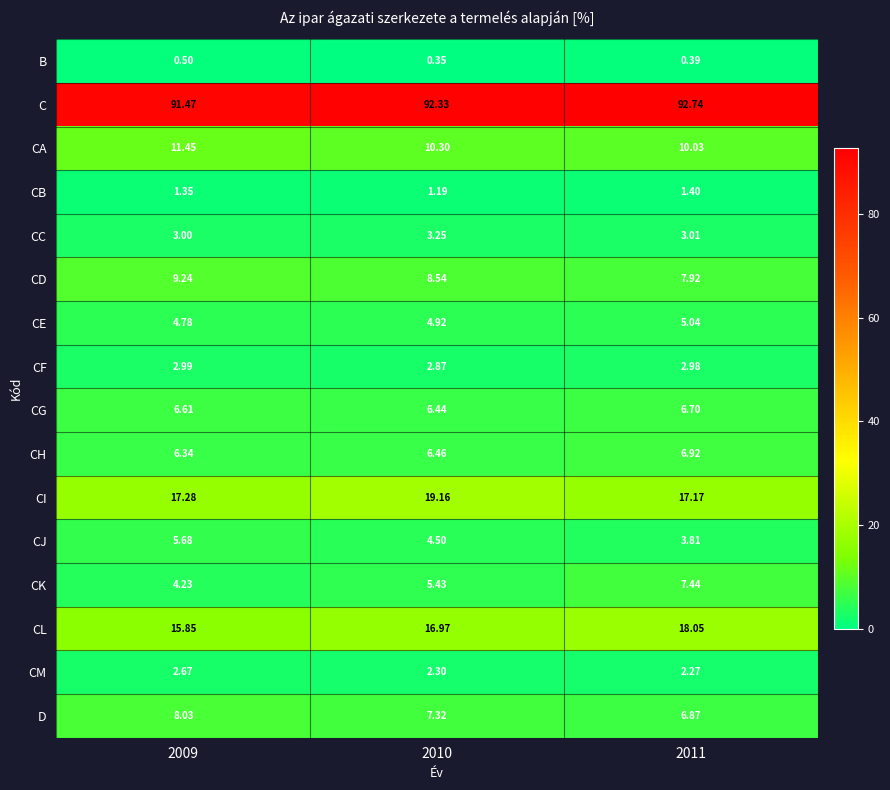

At 2009, list the series in order from smallest to largest.

B, CB, CM, CF, CC, CK, CE, CJ, CH, CG, D, CD, CA, CL, CI, C